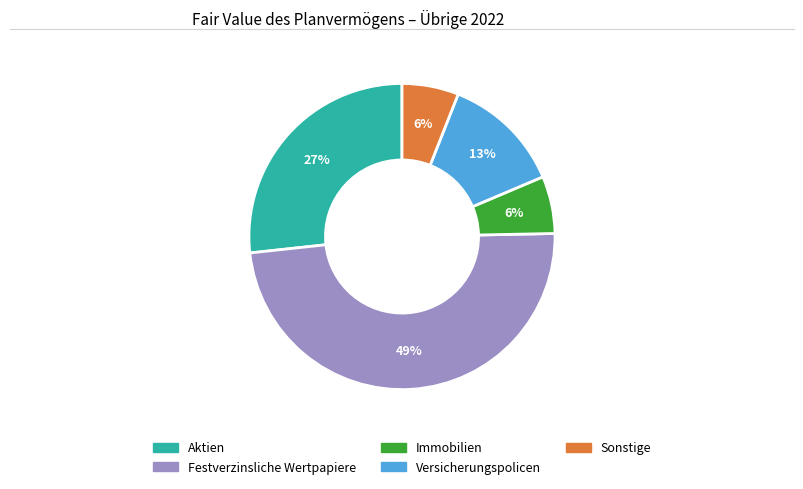

Does Immobilien represent more than half of the total?

No